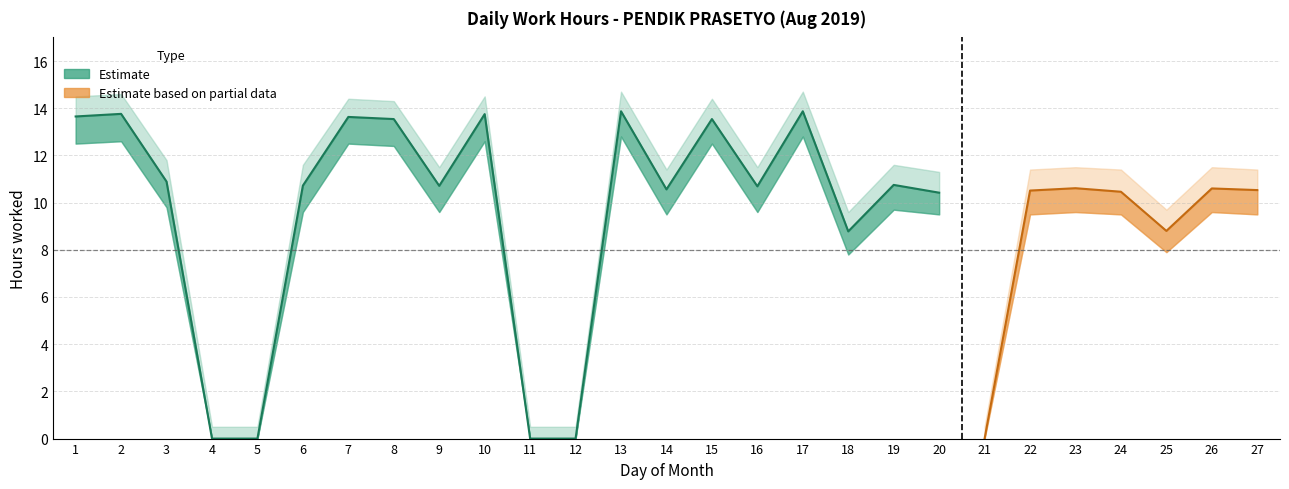

True or false: Work Hours and Upper Band cross at least once.

False